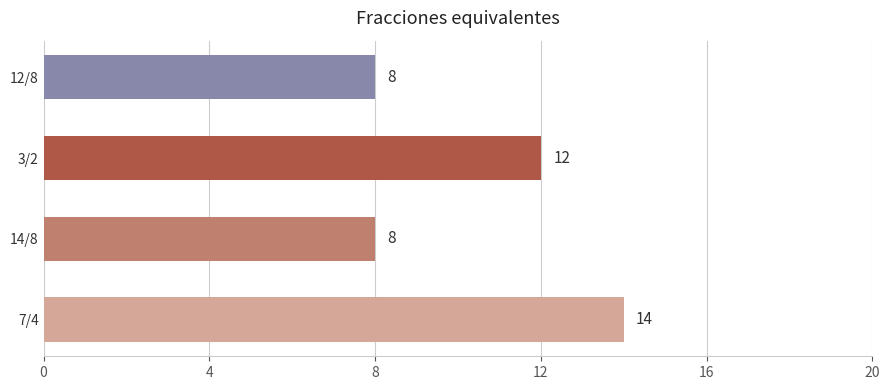

What is the maximum value shown in the chart?

14